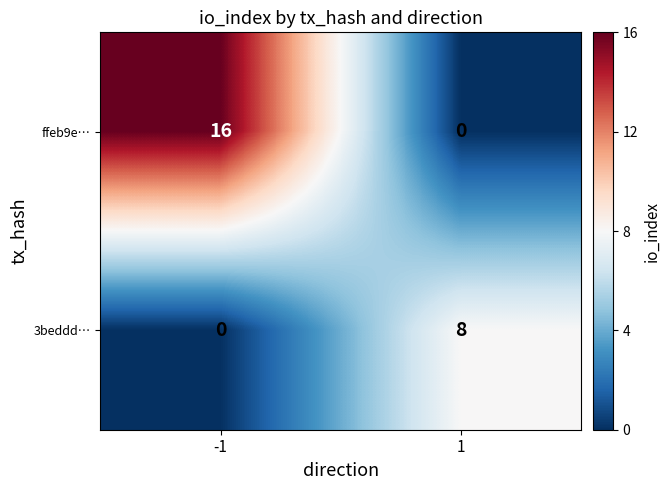

Reading left to right, list all the values displayed in this chart.

ffeb9e…: -1=16	1=0
3beddd…: -1=0	1=8